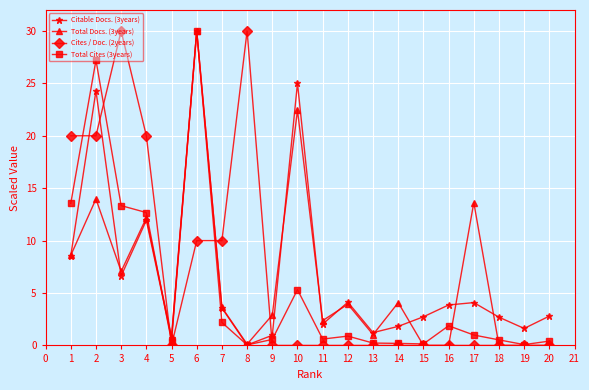

In Citable Docs. (3years), how many points are lower than both neighbors (excluding endpoints)?

6